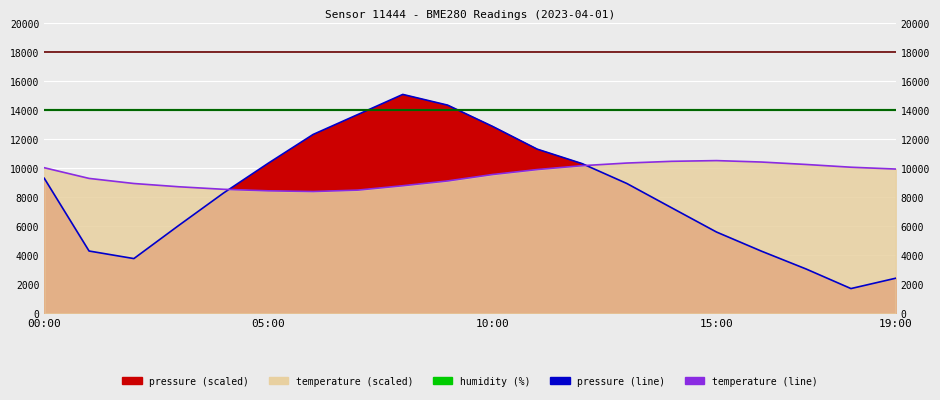

At which category does pressure reach its first local peak?

08:00